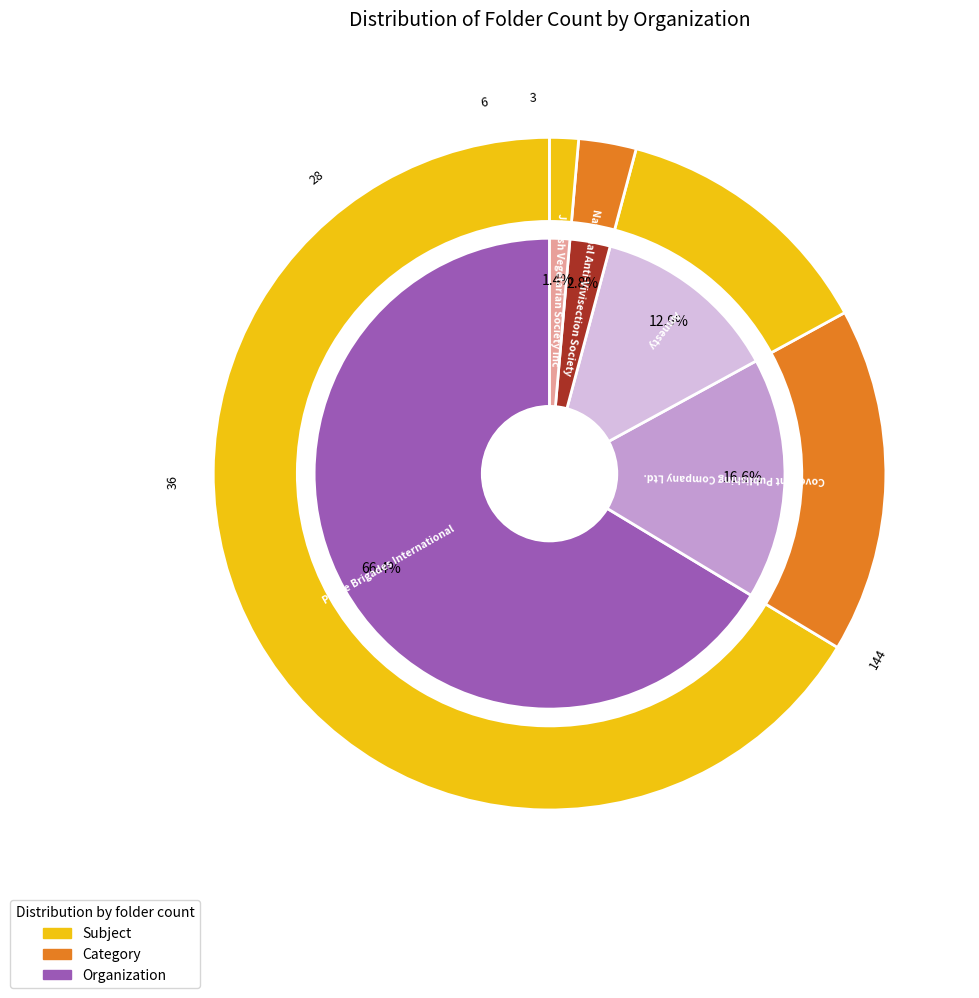

Which has a higher value, Jewish Vegetarian Society Inc or Peace Brigades International?

Peace Brigades International